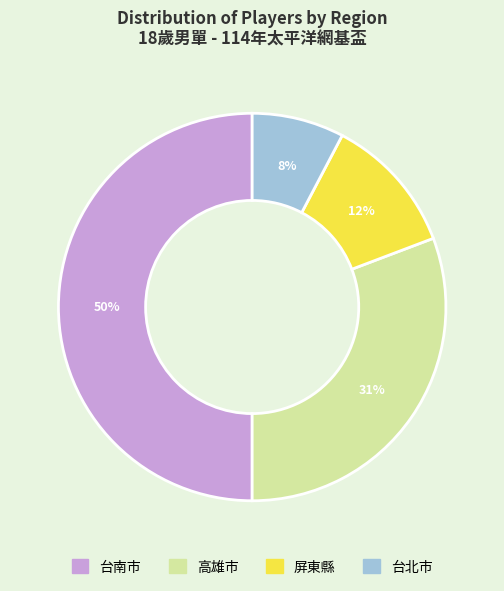

To the nearest percent, what is the average slice percentage?

25%